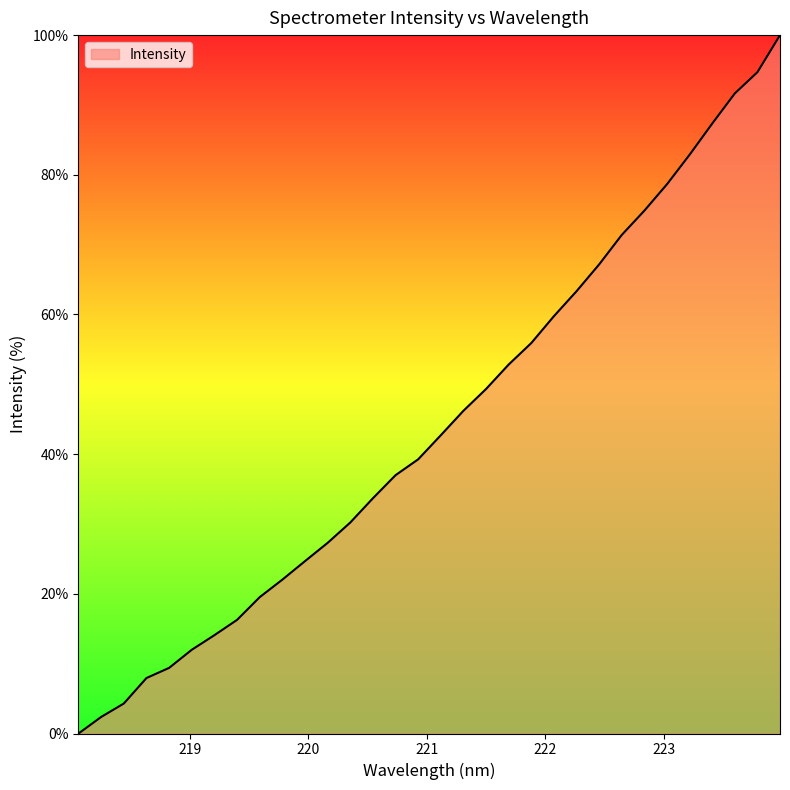

What is the average value?

44.3